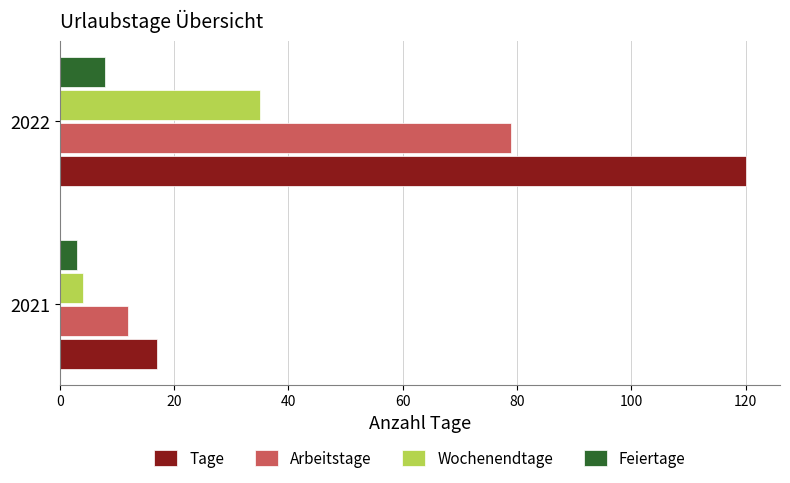

At which category is the sum across all series the highest?

2022